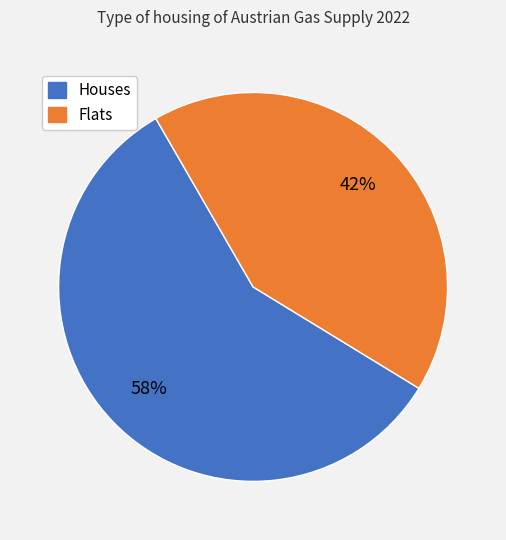

Is there a majority slice in this chart?

Yes